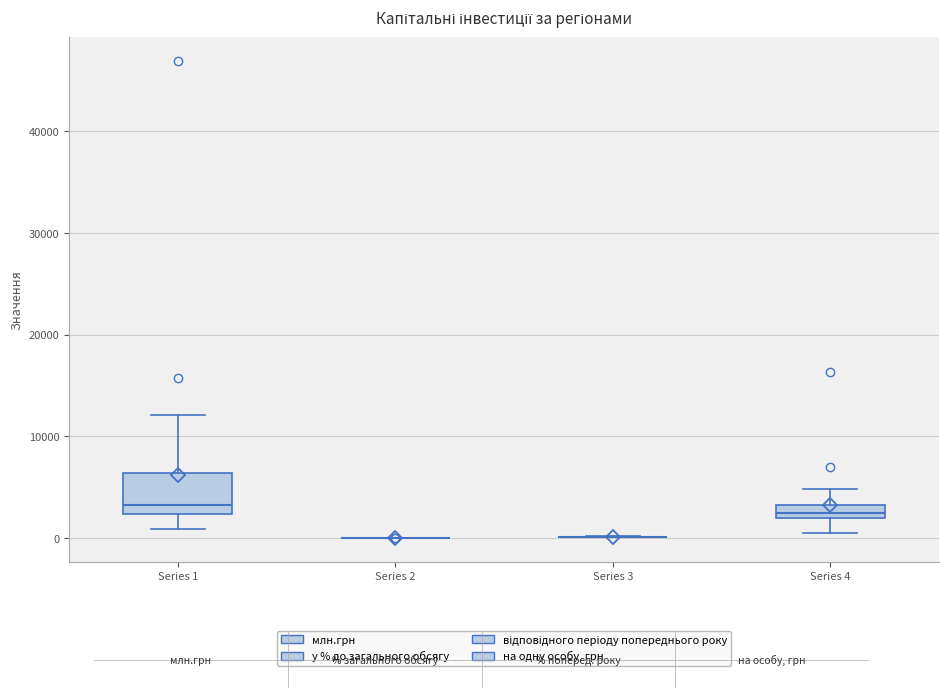

Comparing the boxes themselves (not the whiskers), which one is the tallest?

Series 1